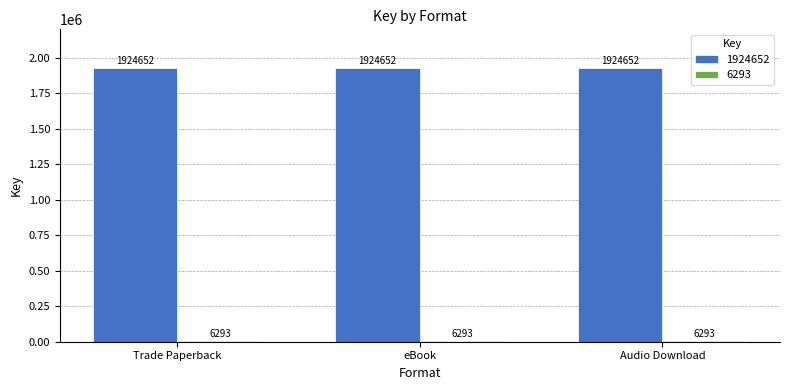

What is the approximate value of 1924652 at Trade Paperback?

1924652